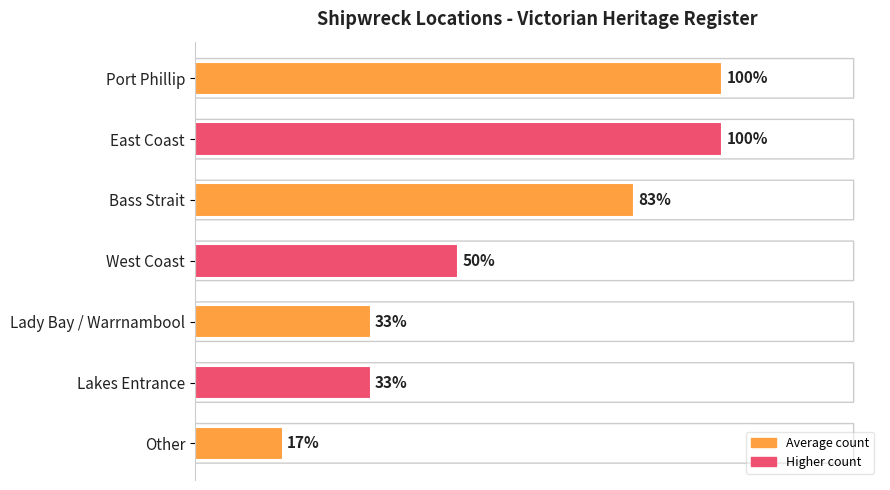

Are the bars horizontal?

Yes